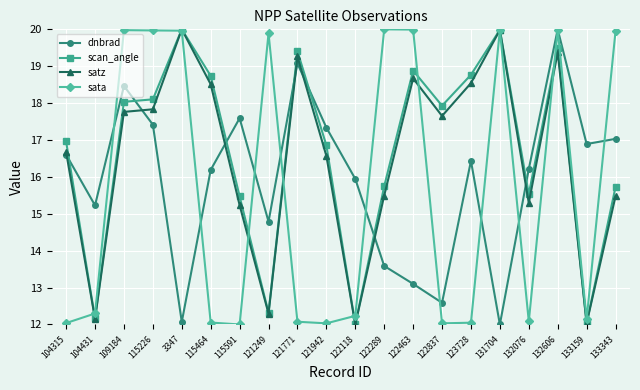

What is the sum of the scan_angle values at 131704 and 123728?

38.8